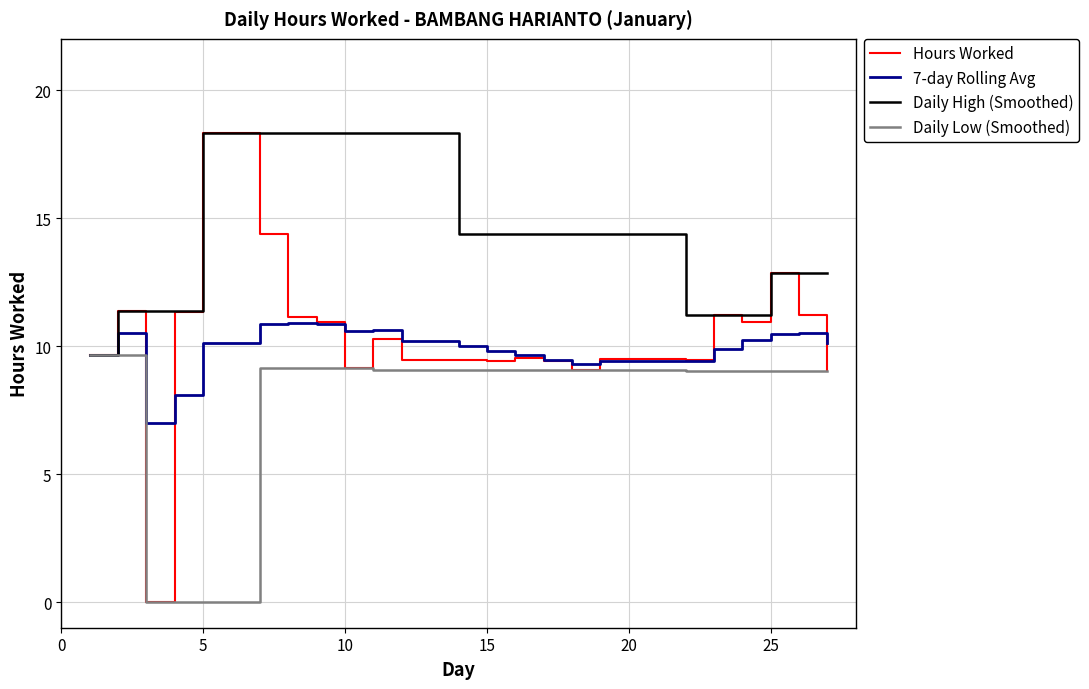

Does the chart have visible grid lines?

Yes